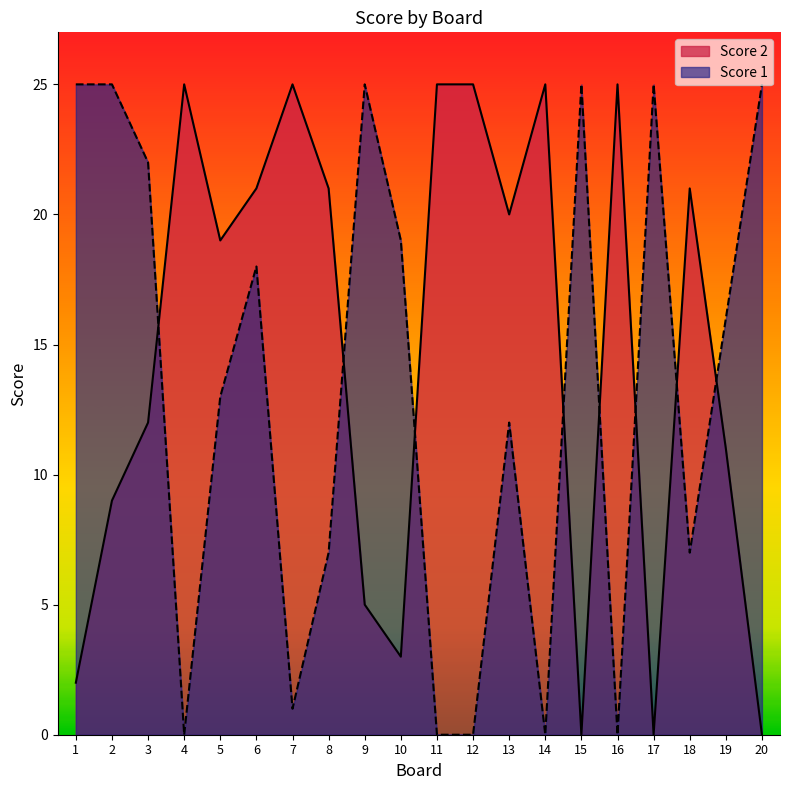

Reading right to left, what are all the values shown in this chart?

Score 2: 0	11	21	0	25	0	25	20	25	25	3	5	21	25	21	19	25	12	9	2
Score 1: 25	16	7	25	0	25	0	12	0	0	19	25	7	1	18	13	0	22	25	25